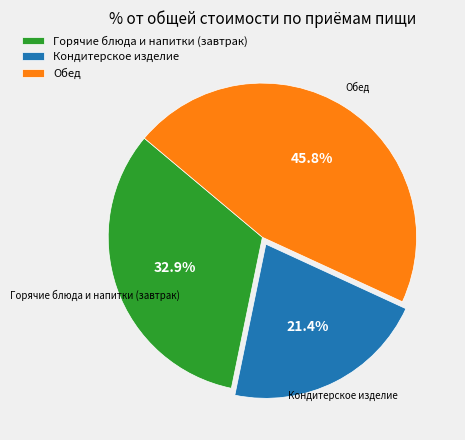

Which slice is the smallest?

Кондитерское изделие